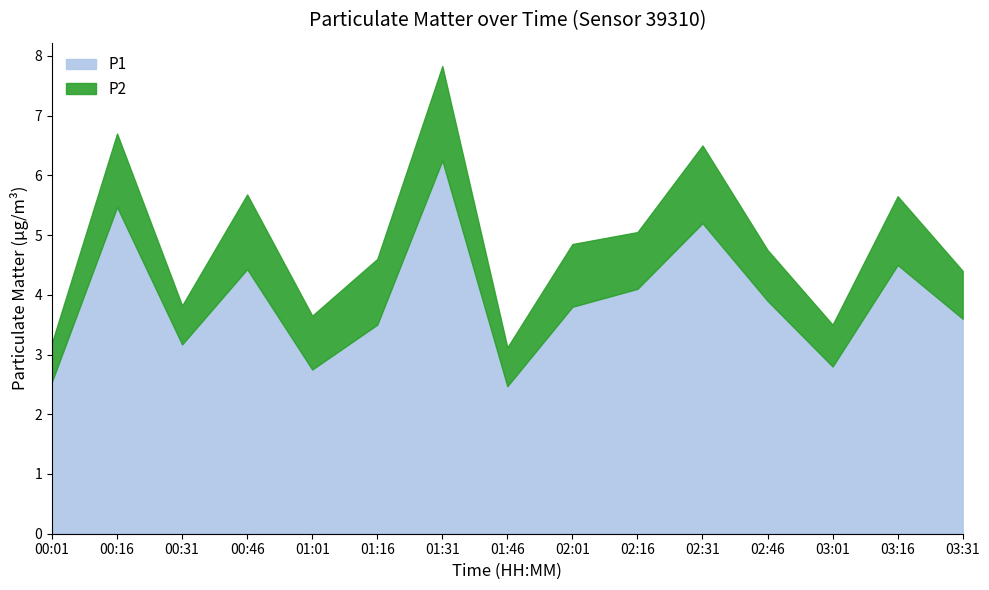

At which category is the sum across all series the highest?

01:31